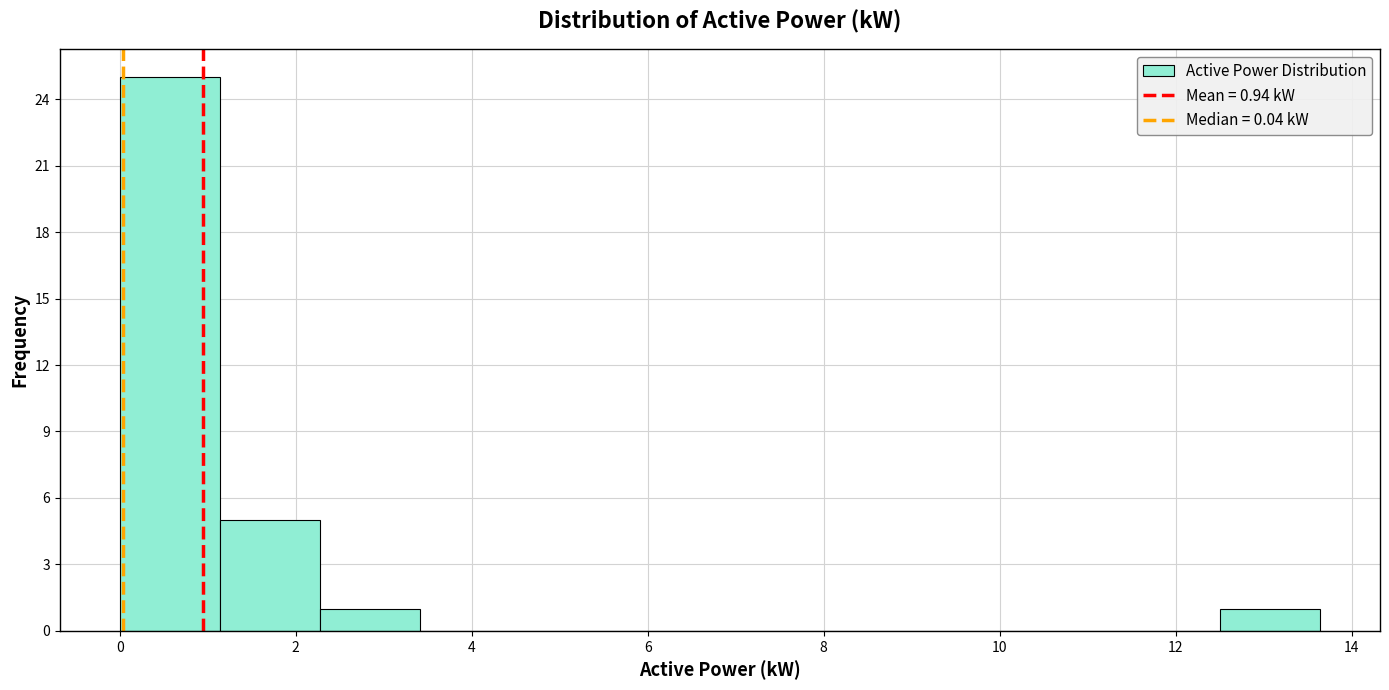

What is the height of the bar covering 12.6 to 13.6 on the x-axis? Neither the bar edges nor the heights are printed on the chart, so give them approximately, as read against the axes.

1